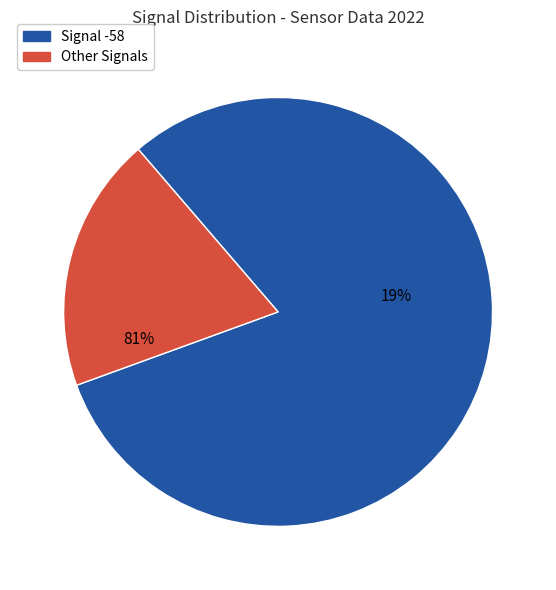

Which slice represents more than half of the pie?

Signal -58